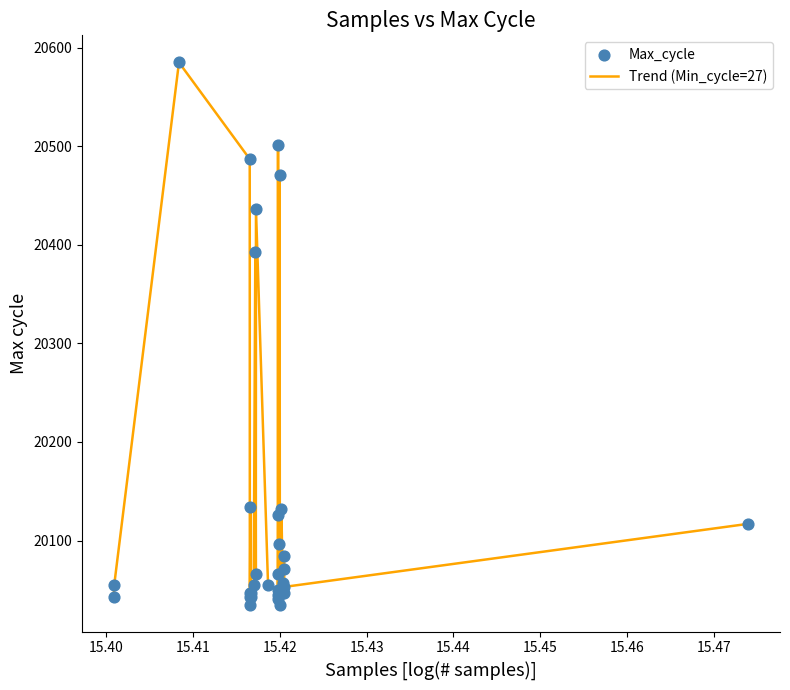

What is the smallest value displayed?

20035